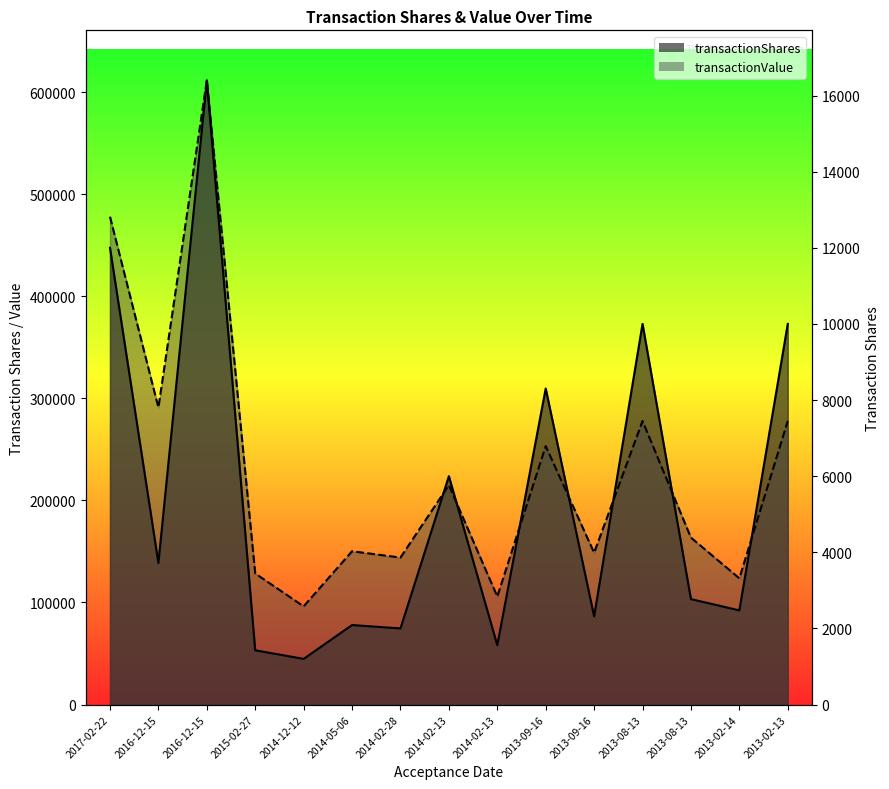

At which category is the sum across all series the highest?

2016-12-15